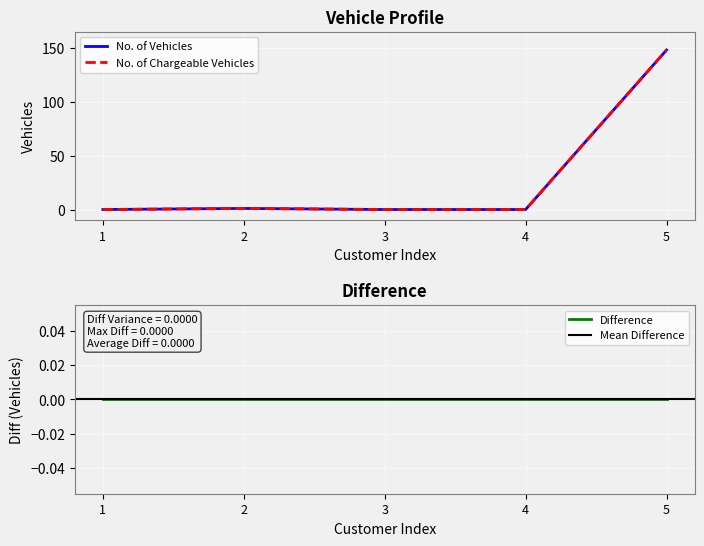

Which has a higher value, Customer 1 or Customer 3?

Customer 1